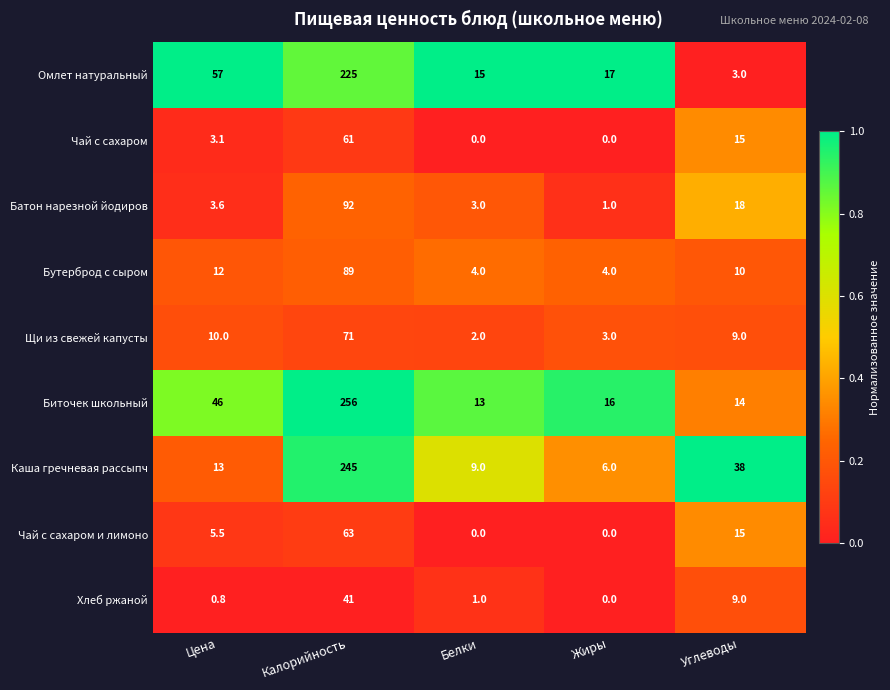

Rank the series by their maximum value, from lowest to highest.

Хлеб ржаной, Чай с сахаром, Чай с сахаром и лимоно, Щи из свежей капусты, Бутерброд с сыром, Батон нарезной йодиров, Омлет натуральный, Каша гречневая рассыпч, Биточек школьный